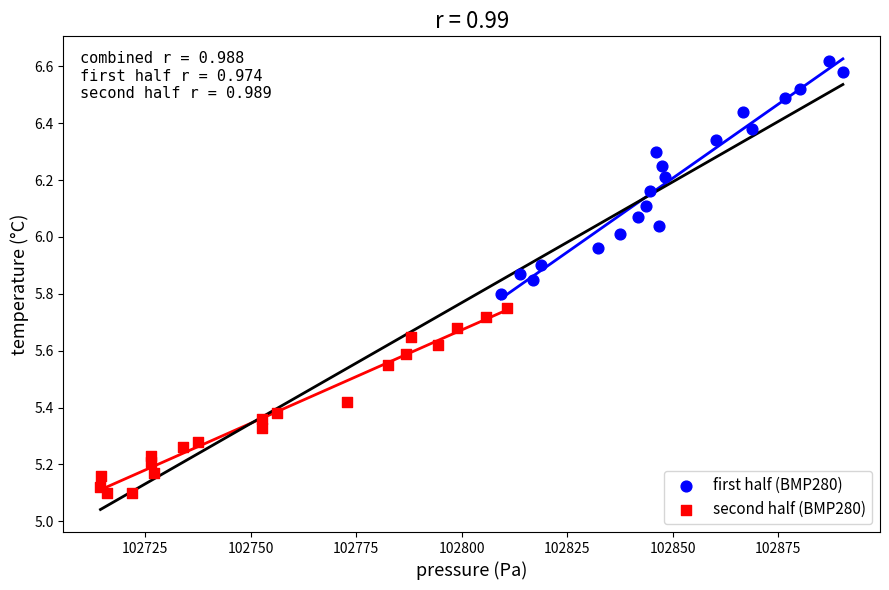

What are all the series names shown in the legend?

first half (BMP280), second half (BMP280)